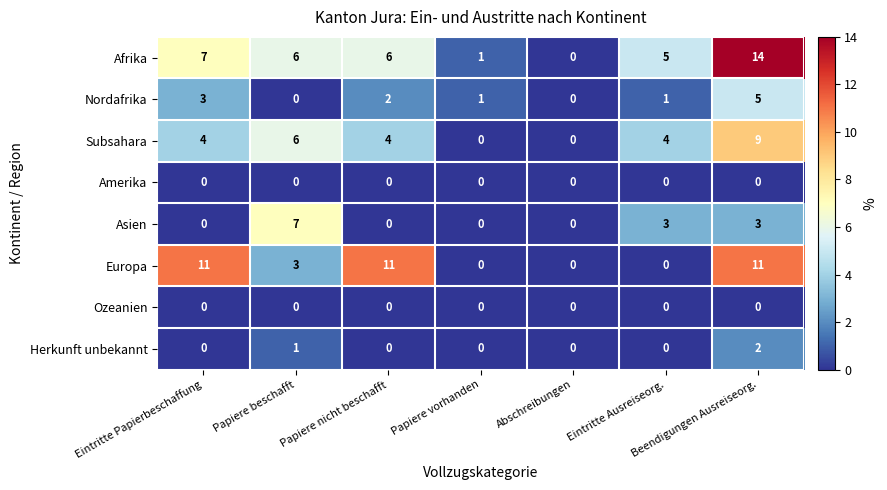

Which category has the highest value across all series?

Beendigungen Ausreiseorg.